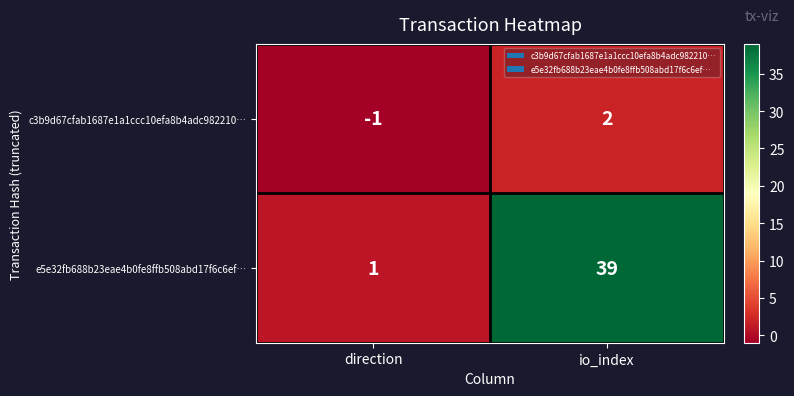

Which series has the largest total across all categories?

e5e32fb688b23eae4b0fe8ffb508abd17f6c6ef…